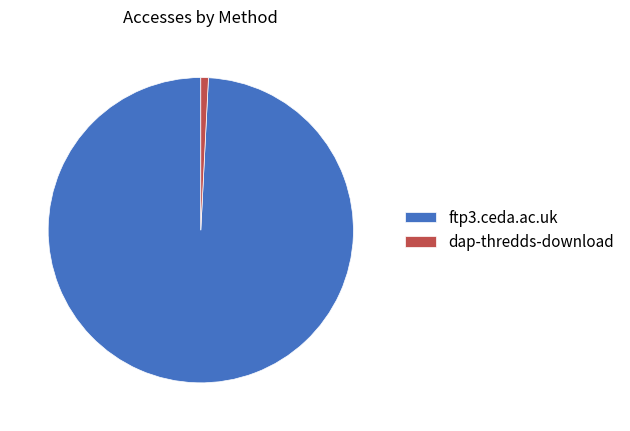

How many segments does this pie chart have?

2